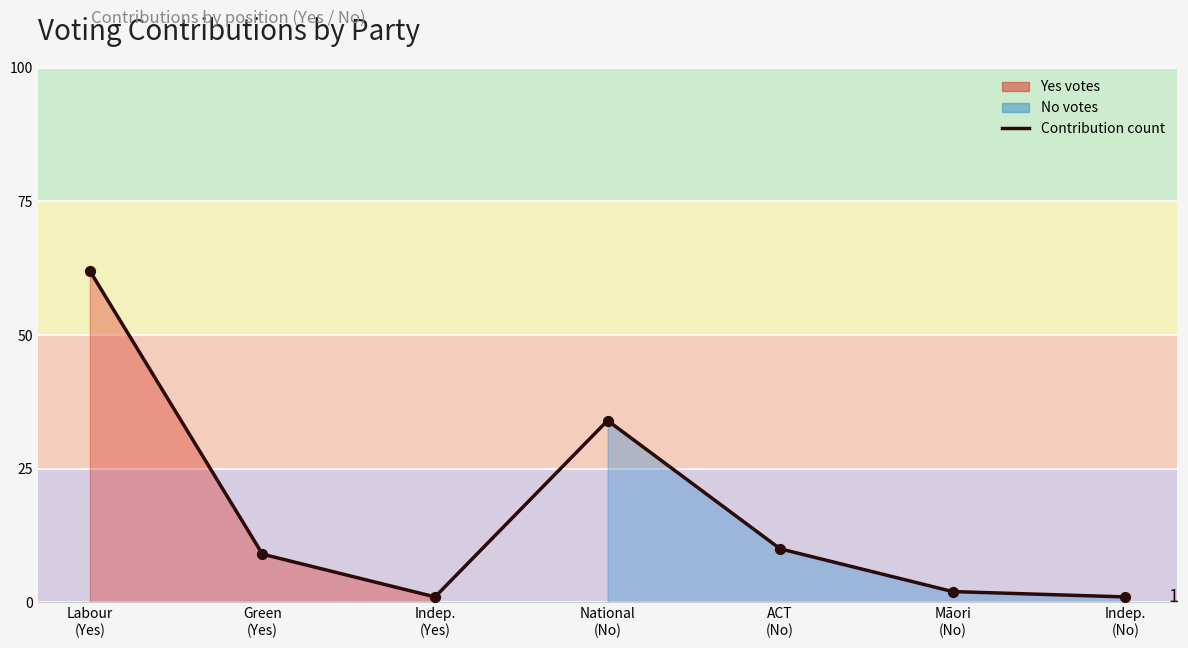

Between Indep.
(No) and Labour
(Yes), which is larger?

Labour
(Yes)